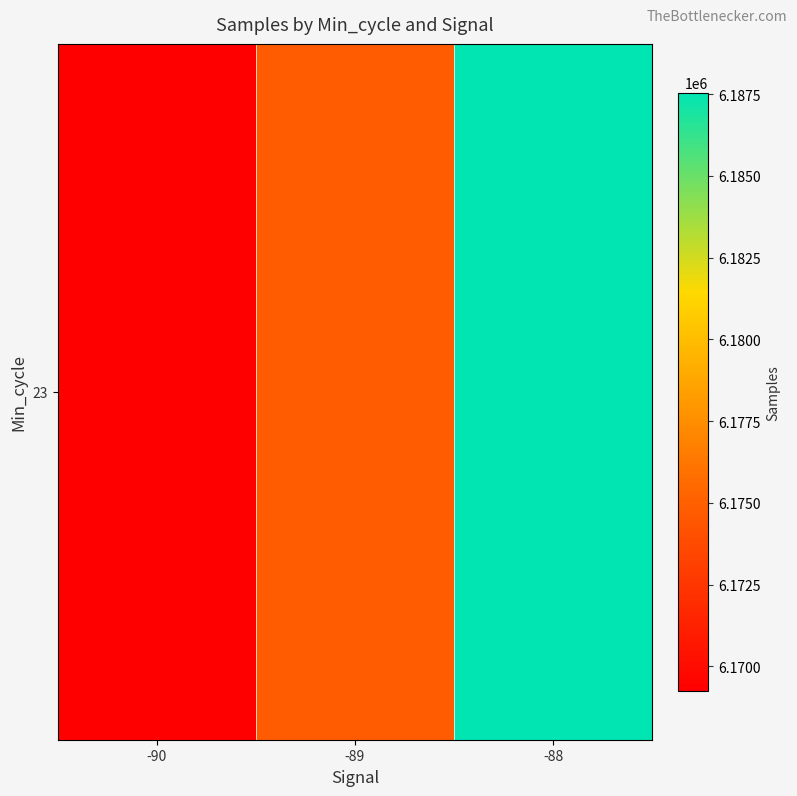

What is the greatest value displayed?

6187548.9